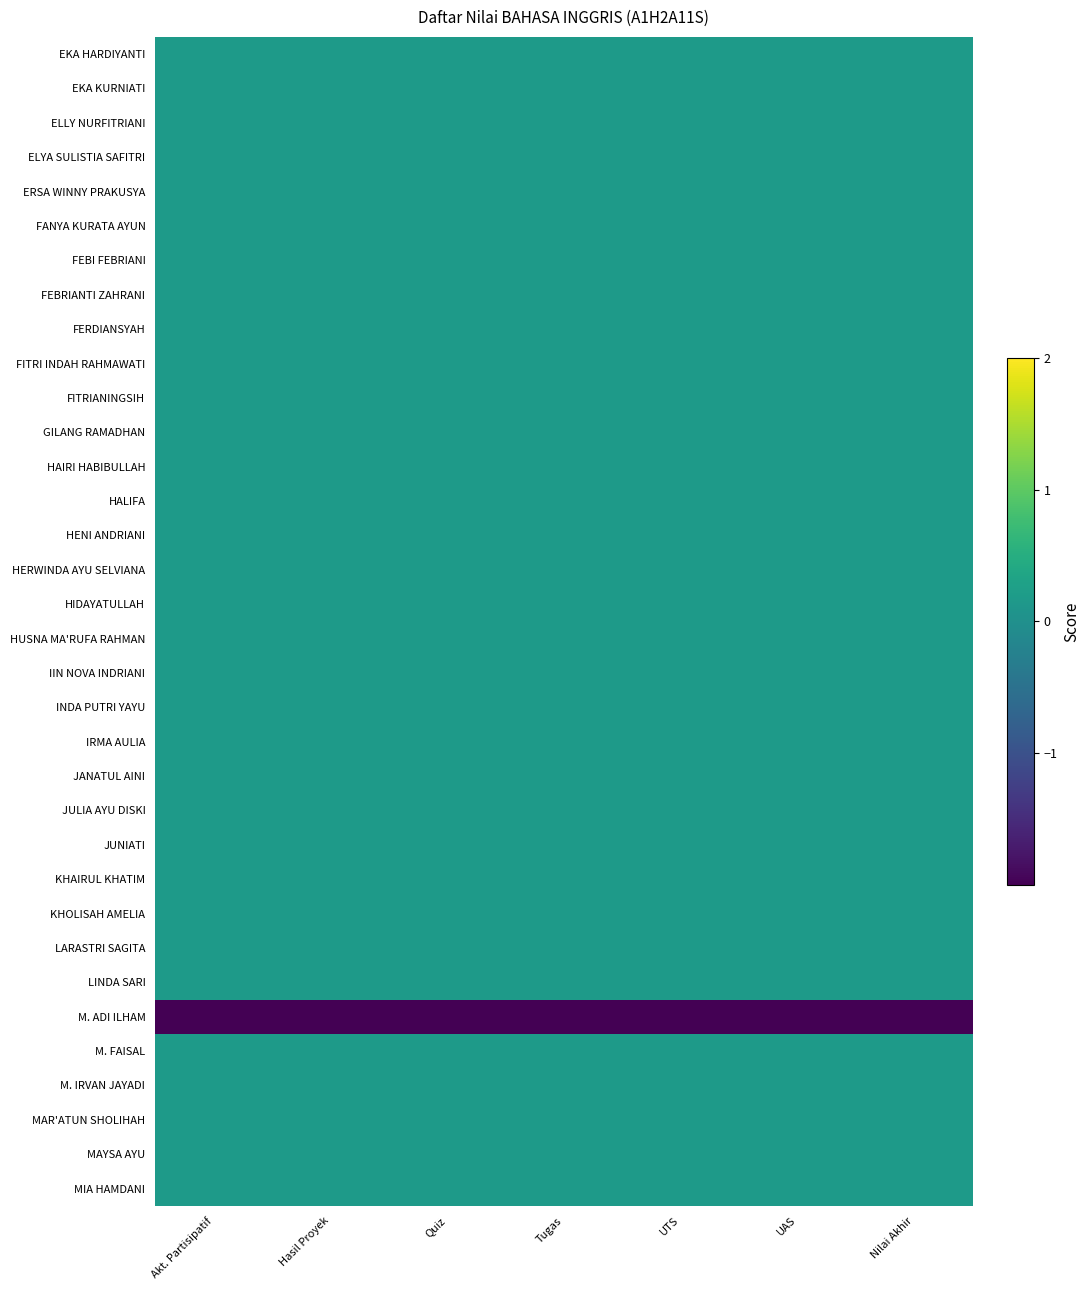

What is the difference between the highest and lowest values at Hasil Proyek?

5.9